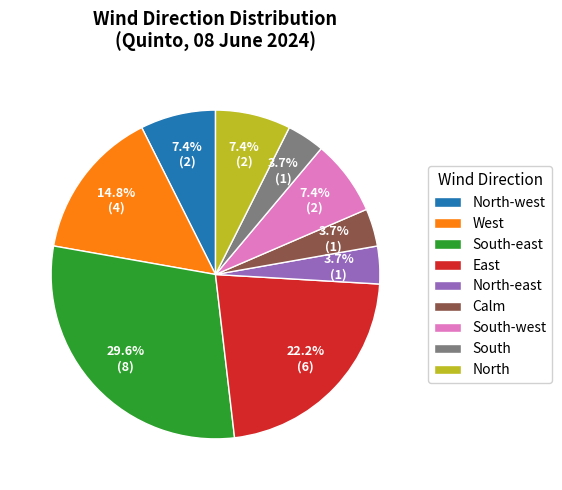

Does North-east account for over 50% of the chart?

No